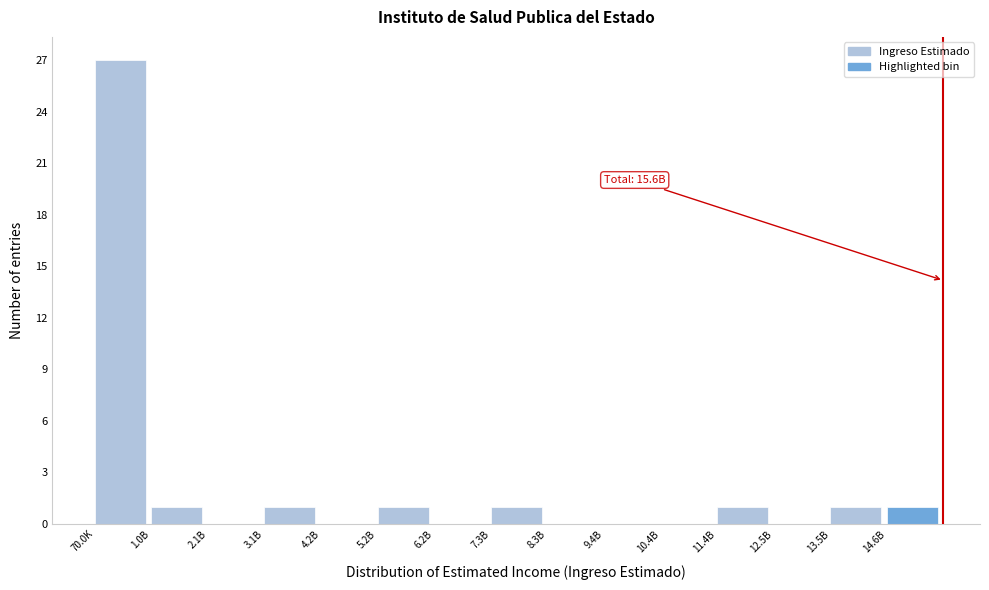

Reading left to right, list all the values displayed in this chart.

70.0K=27	1.0B=1	2.1B=0	3.1B=1	4.2B=0	5.2B=1	6.2B=0	7.3B=1	8.3B=0	9.4B=0	10.4B=0	11.4B=1	12.5B=0	13.5B=1	14.6B=1